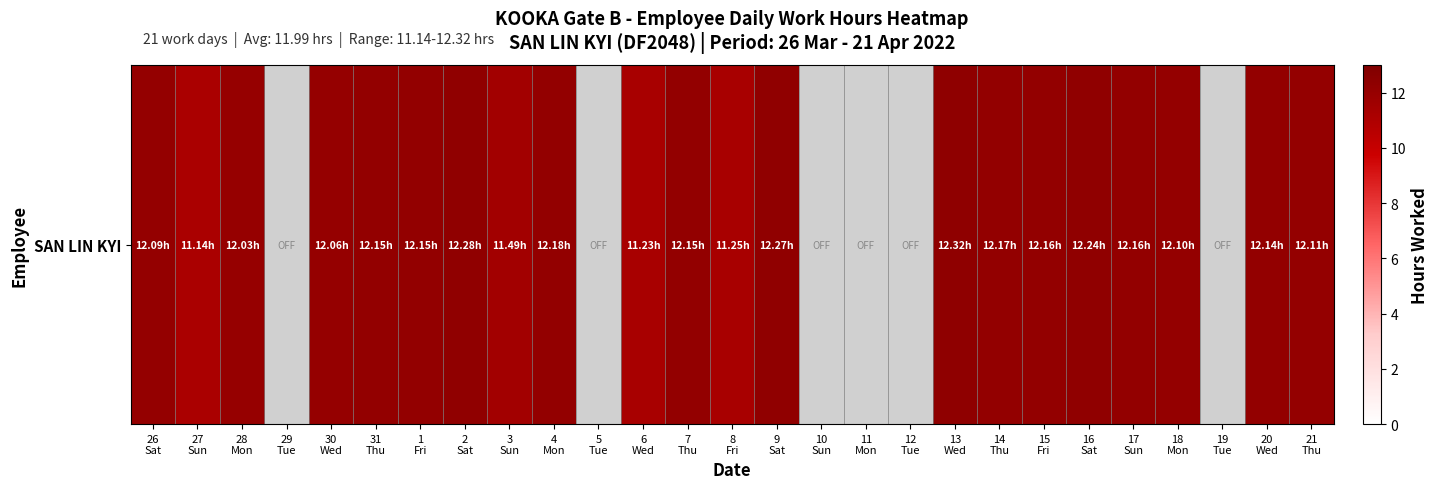

True or false: the data shows 5.8 at 4
Mon.

False